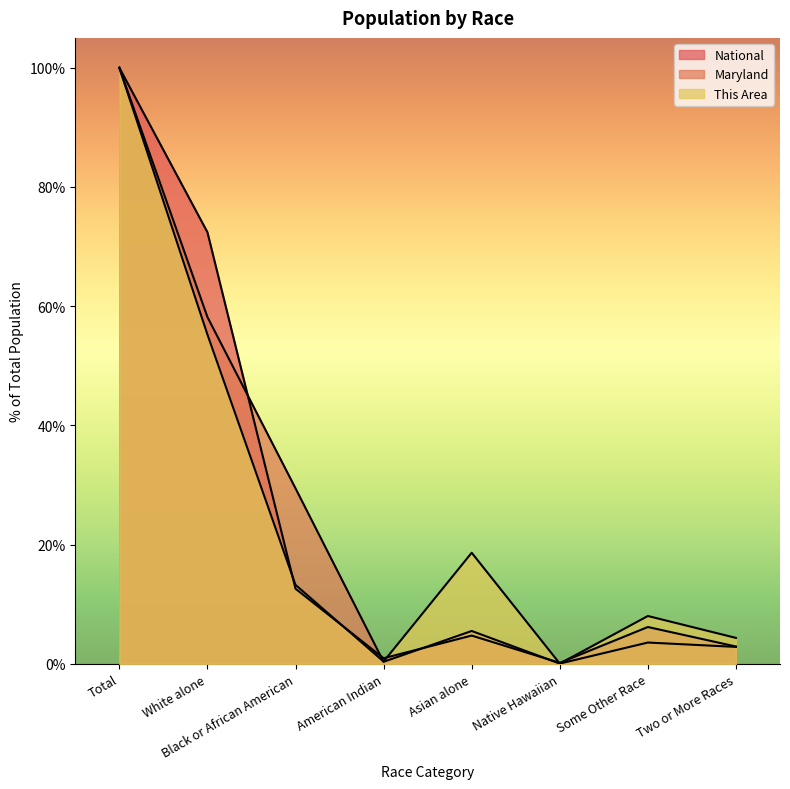

List the series in order of their peak value, highest first.

This Area, Maryland, National